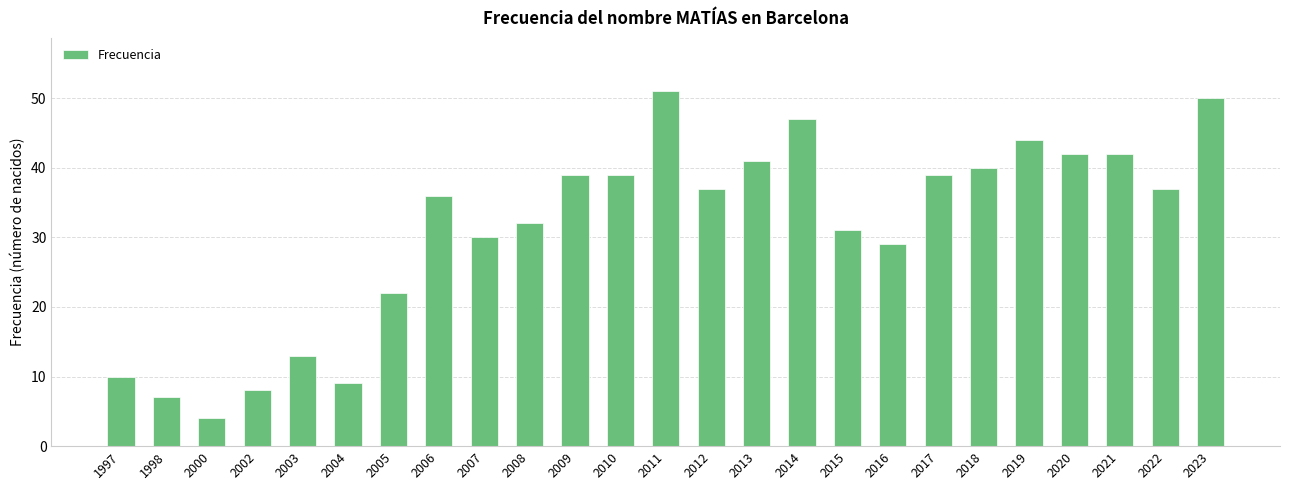

Reading left to right, what are all the values shown in this chart?

1997=10	1998=7	2000=4	2002=8	2003=13	2004=9	2005=22	2006=36	2007=30	2008=32	2009=39	2010=39	2011=51	2012=37	2013=41	2014=47	2015=31	2016=29	2017=39	2018=40	2019=44	2020=42	2021=42	2022=37	2023=50